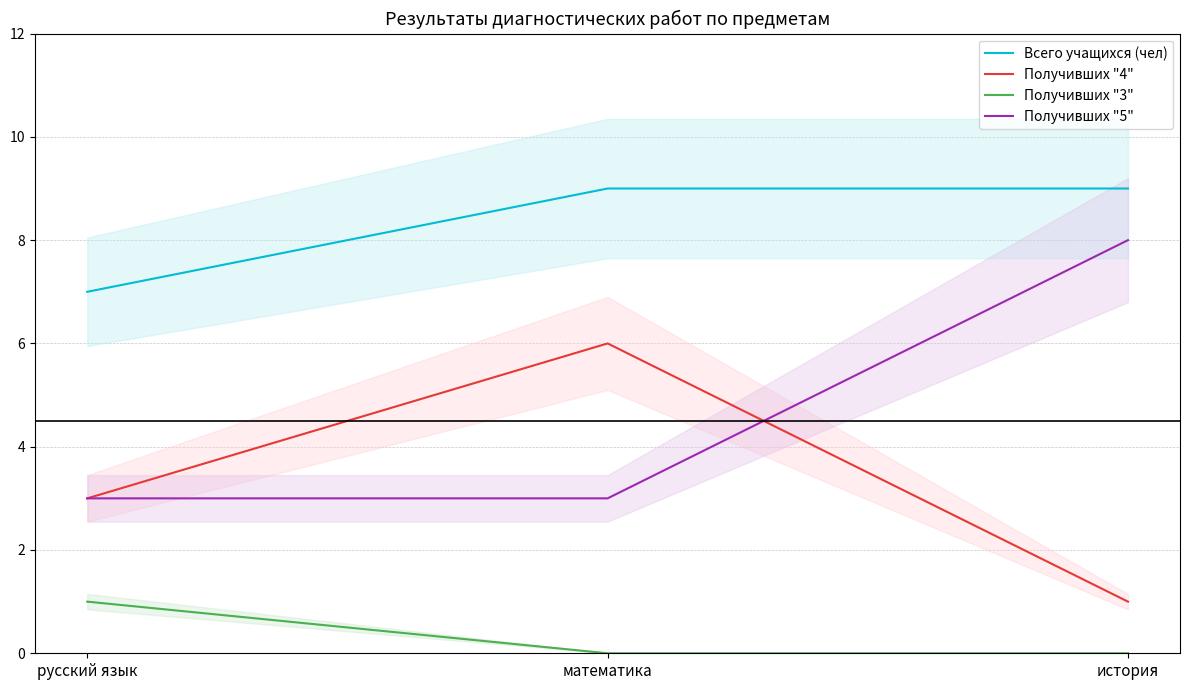

Which category has the highest value across all series?

математика